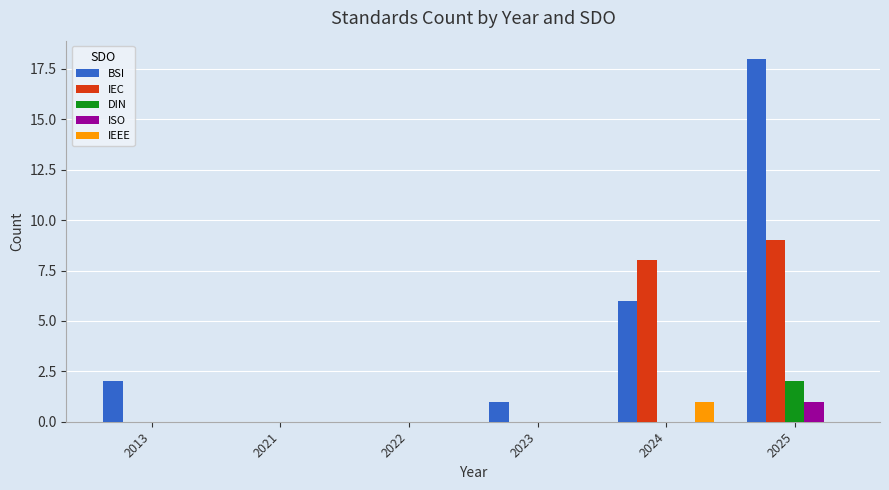

Reading left to right, what are all the values shown in this chart?

BSI: 2013=2	2021=0	2022=0	2023=1	2024=6	2025=18
IEC: 2013=0	2021=0	2022=0	2023=0	2024=8	2025=9
DIN: 2013=0	2021=0	2022=0	2023=0	2024=0	2025=2
ISO: 2013=0	2021=0	2022=0	2023=0	2024=0	2025=1
IEEE: 2013=0	2021=0	2022=0	2023=0	2024=1	2025=0